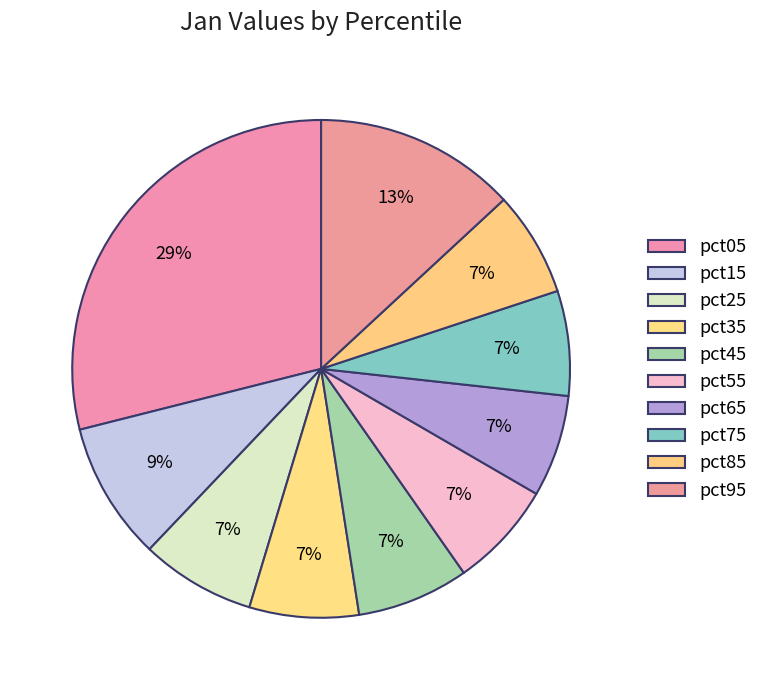

Rank the categories by value from highest to lowest.

pct05, pct95, pct15, pct25, pct45, pct35, pct55, pct85, pct75, pct65